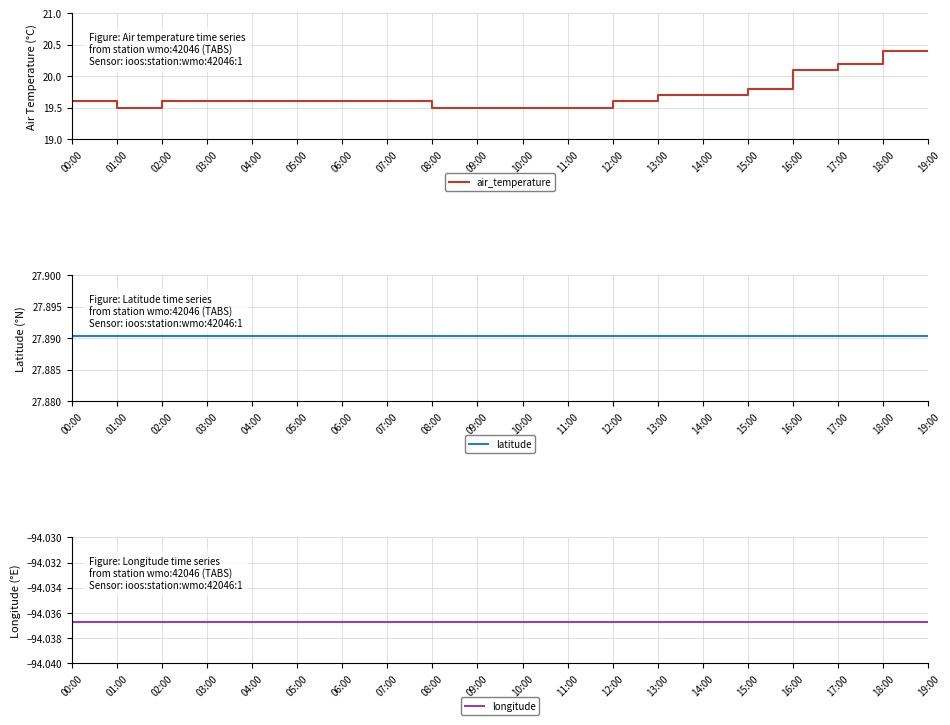

What is the difference between the highest and lowest values at 12:00?

121.9